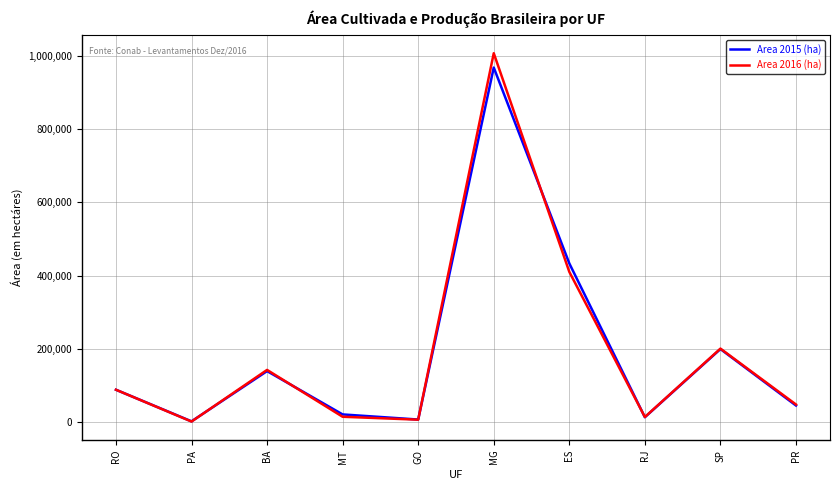

How many categories are shown in the chart?

10